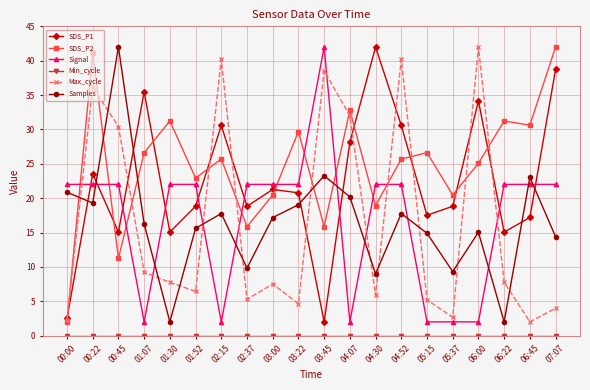

Which series ends up on top after the final intersection of SDS_P1 and Samples?

SDS_P1